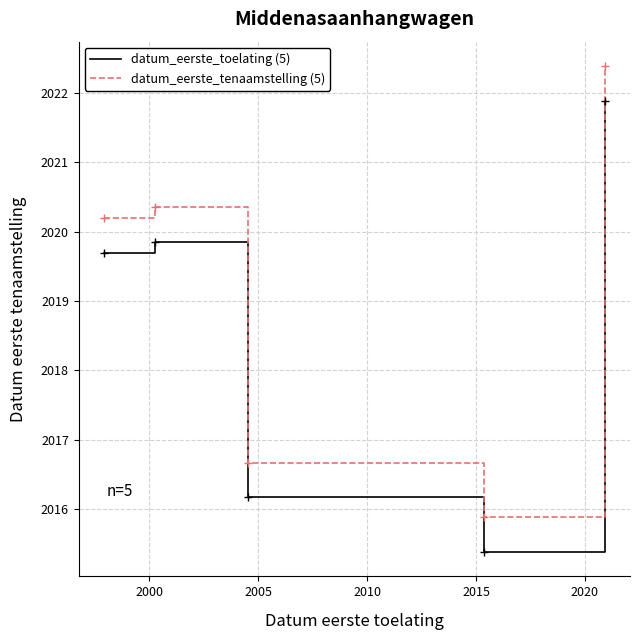

Count the number of data series in this chart.

2